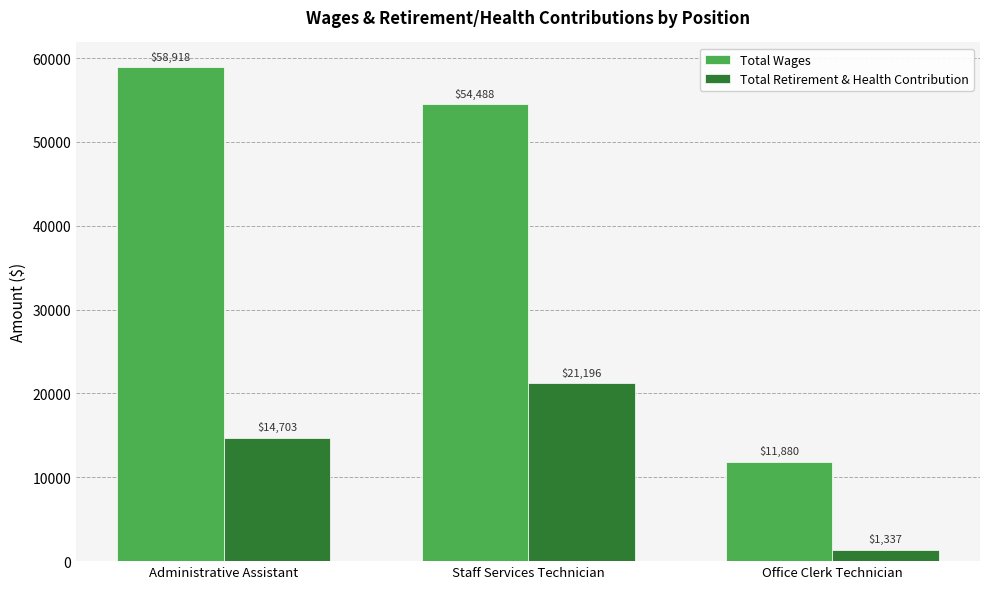

Rank the series by their maximum value, from lowest to highest.

Total Retirement & Health Contribution, Total Wages